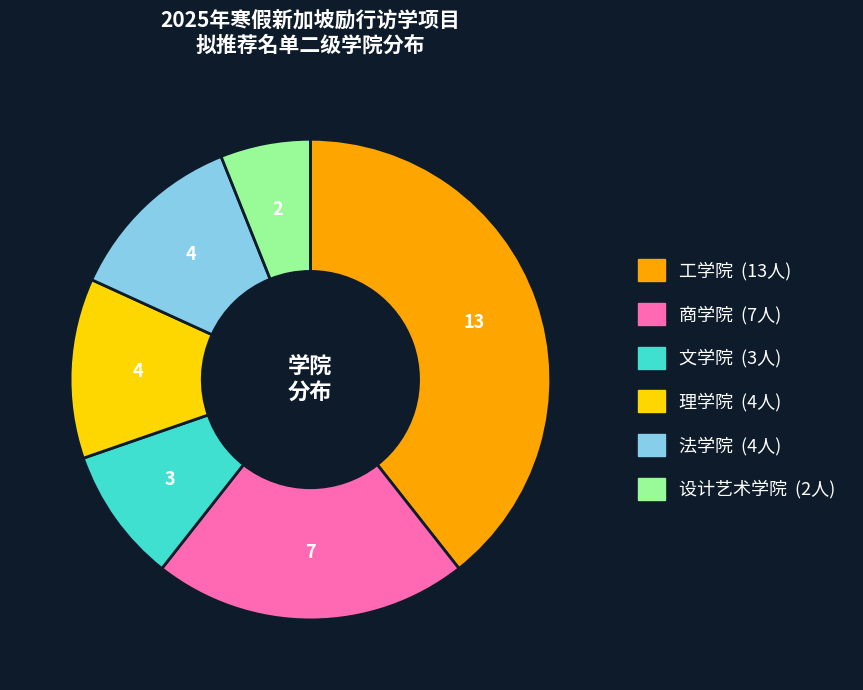

Is there a majority slice in this chart?

No